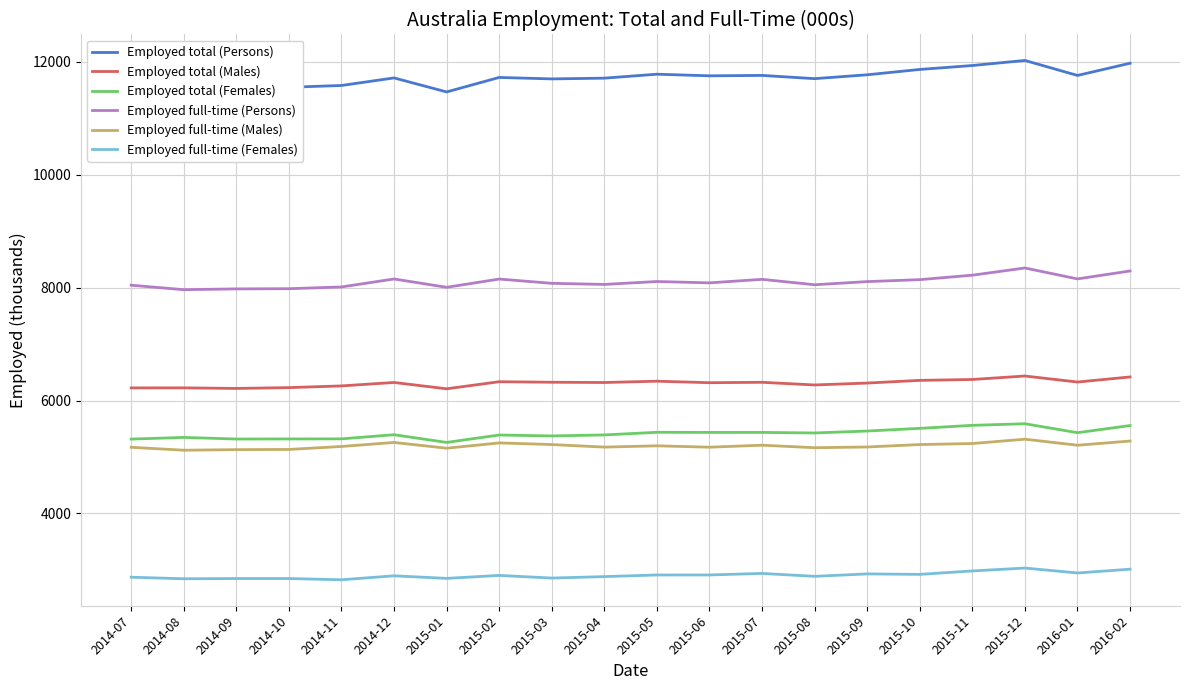

True or false: Employed total (Males) and Employed total (Females) cross at least once.

False